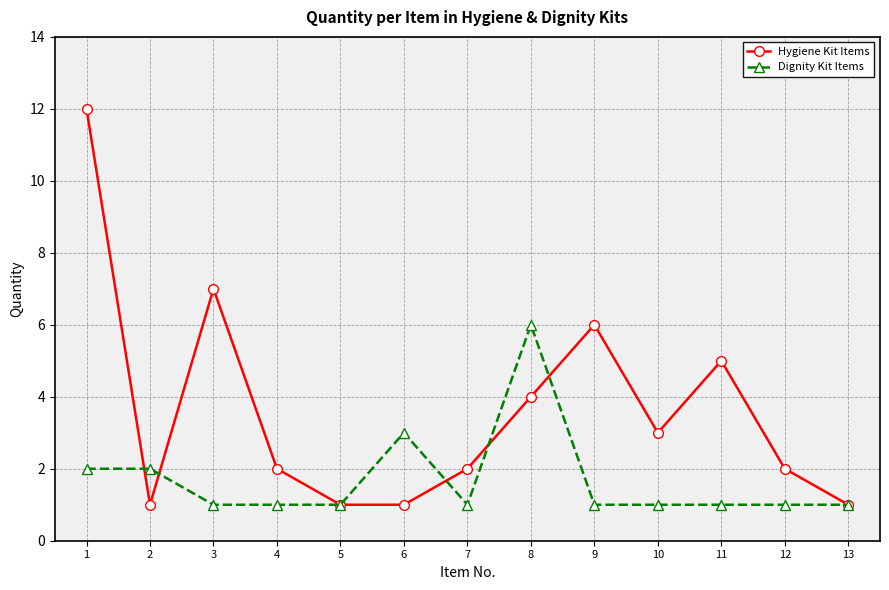

How many series are shown in this chart?

2